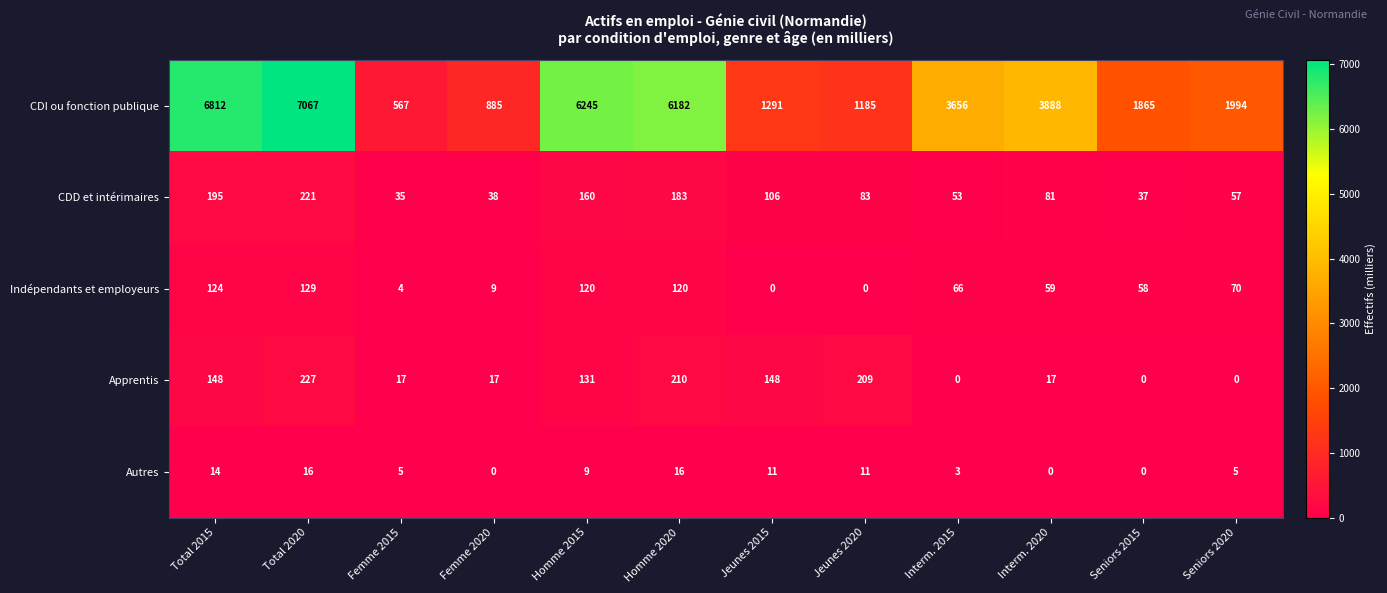

At how many categories does at least one series exceed 2557?

6